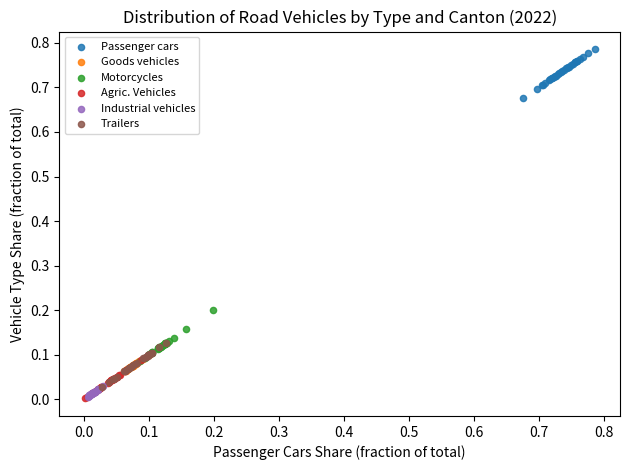

What are all the series names shown in the legend?

Passenger cars, Goods vehicles, Motorcycles, Agric. Vehicles, Industrial vehicles, Trailers